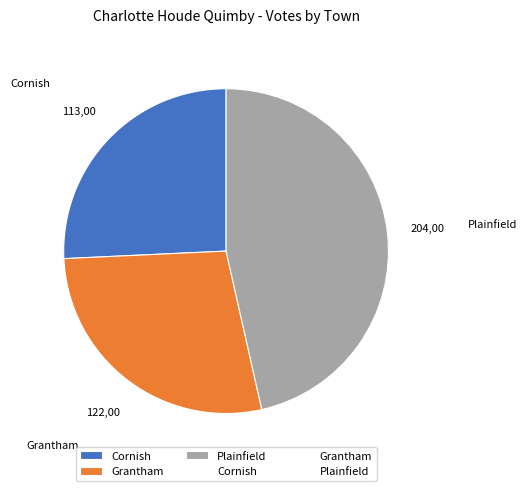

Is the sum of Cornish and Plainfield greater than half?

Yes